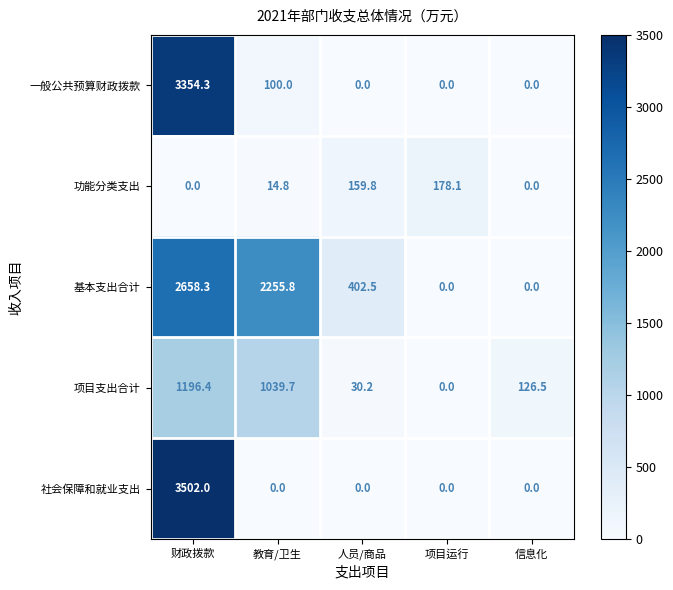

At how many categories does at least one series exceed 721?

2